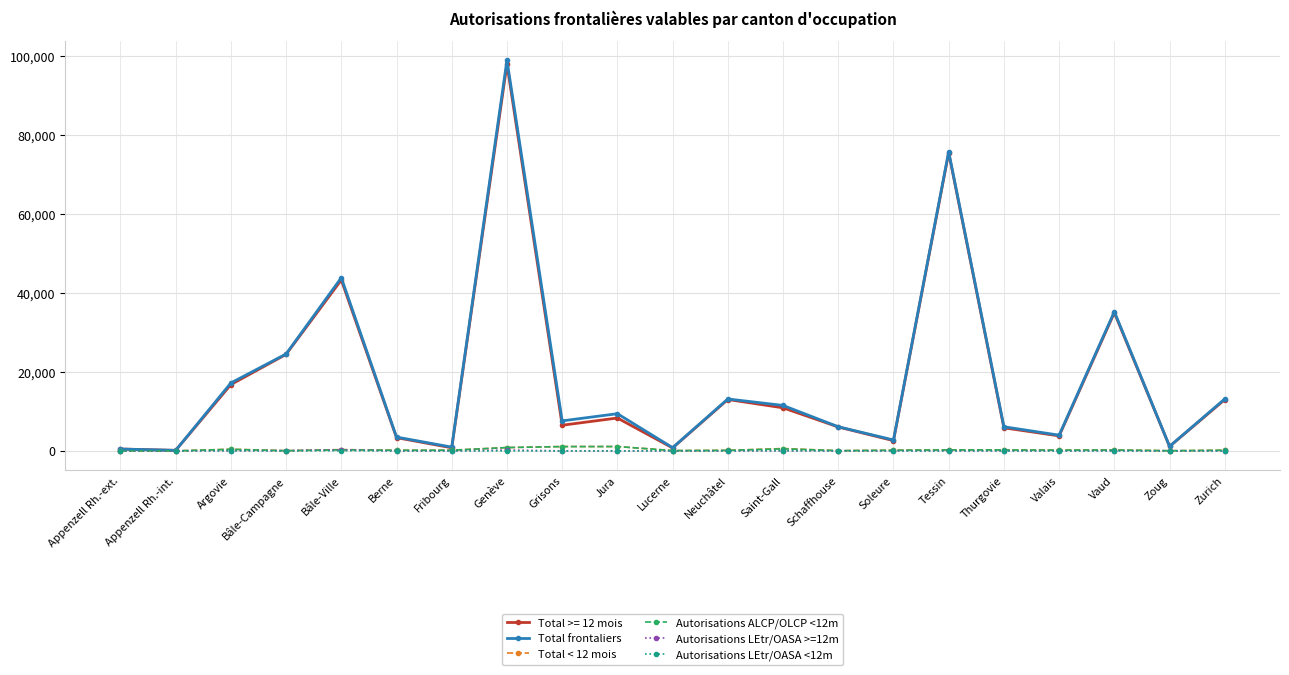

In Autorisations LEtr/OASA >=12m, how many points are lower than both neighbors (excluding endpoints)?

6